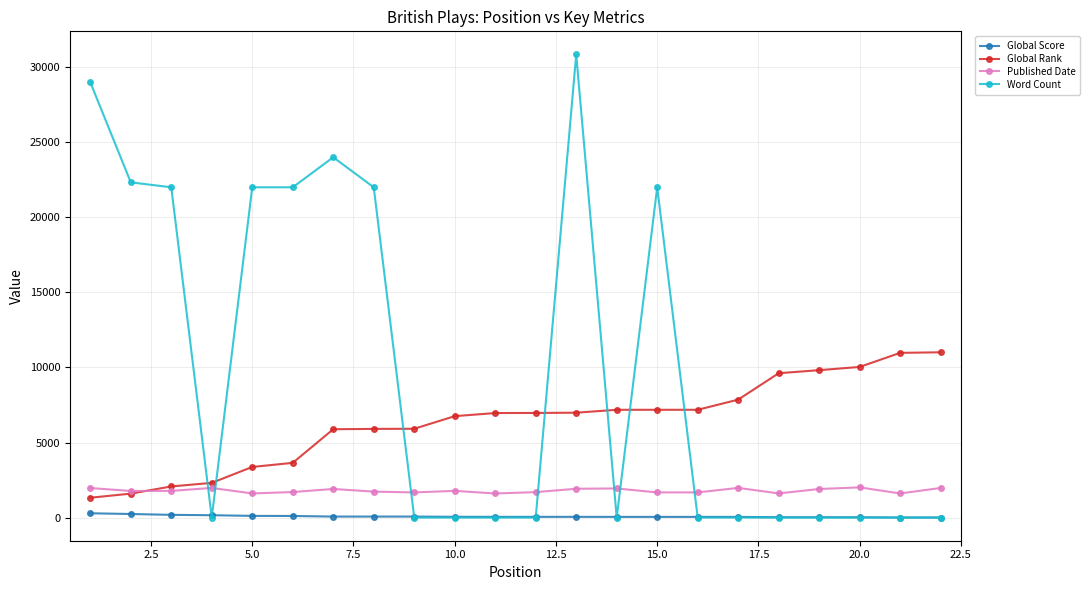

Which series has the widest spread of values?

Word Count